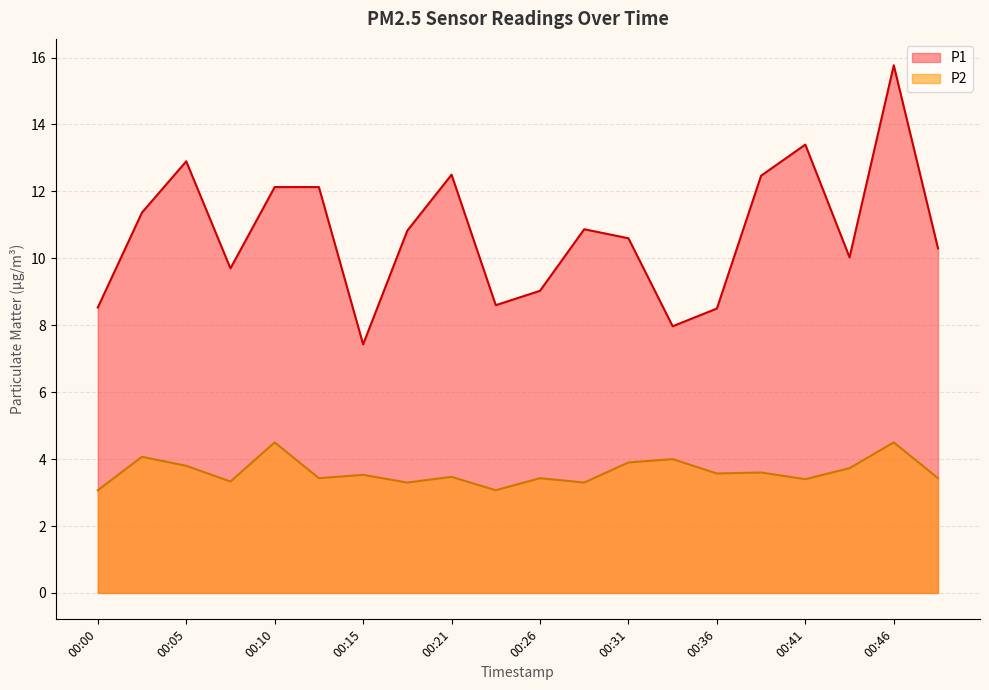

Which series changed the most between 00:00 and 00:38?

P1